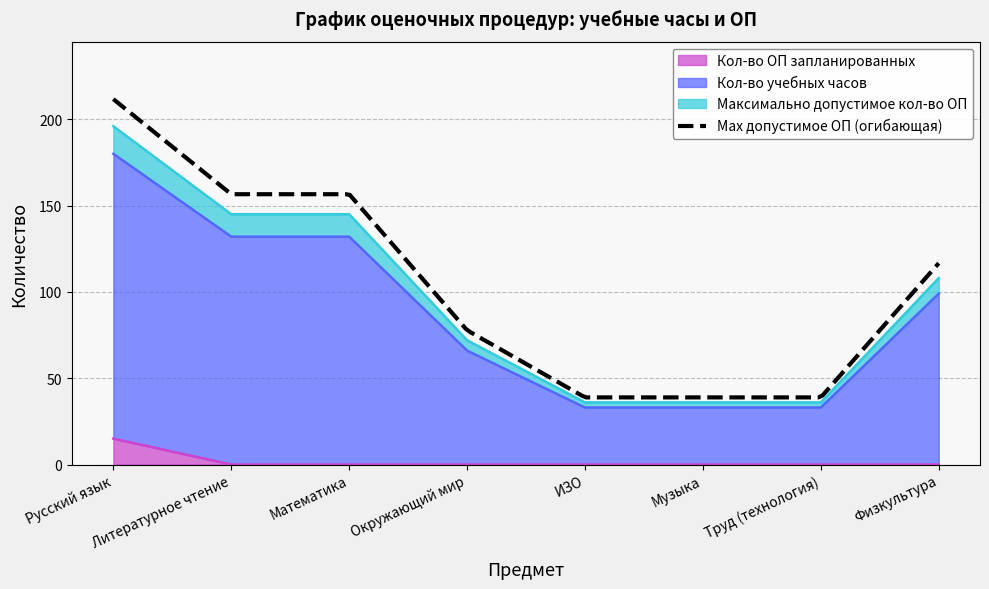

True or false: Кол-во ОП запланированных has more than 2 interior local peaks.

False